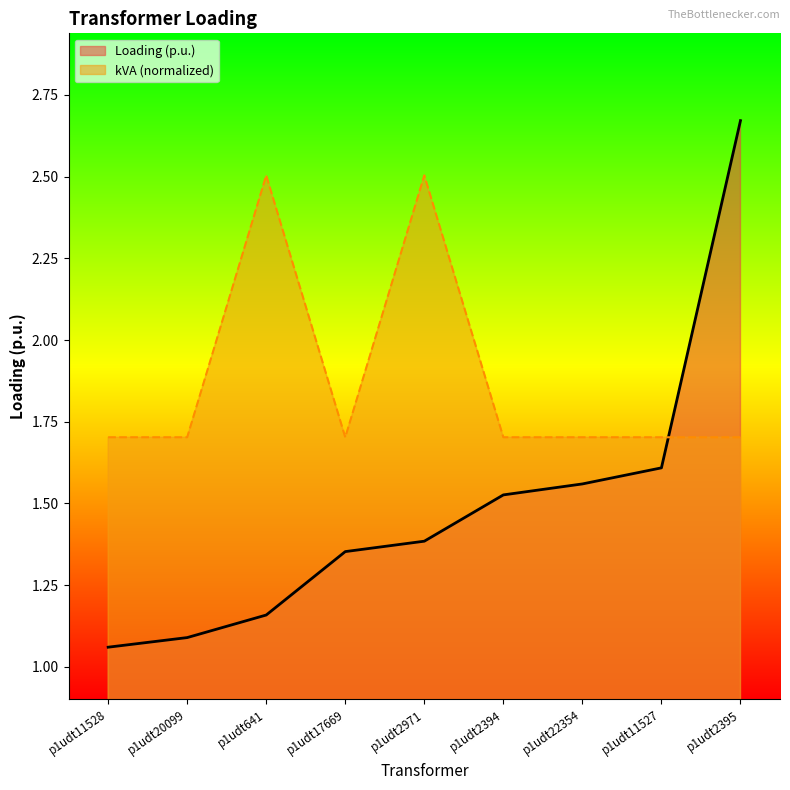

Which category has the lowest value in the kVA series?

p1udt11528